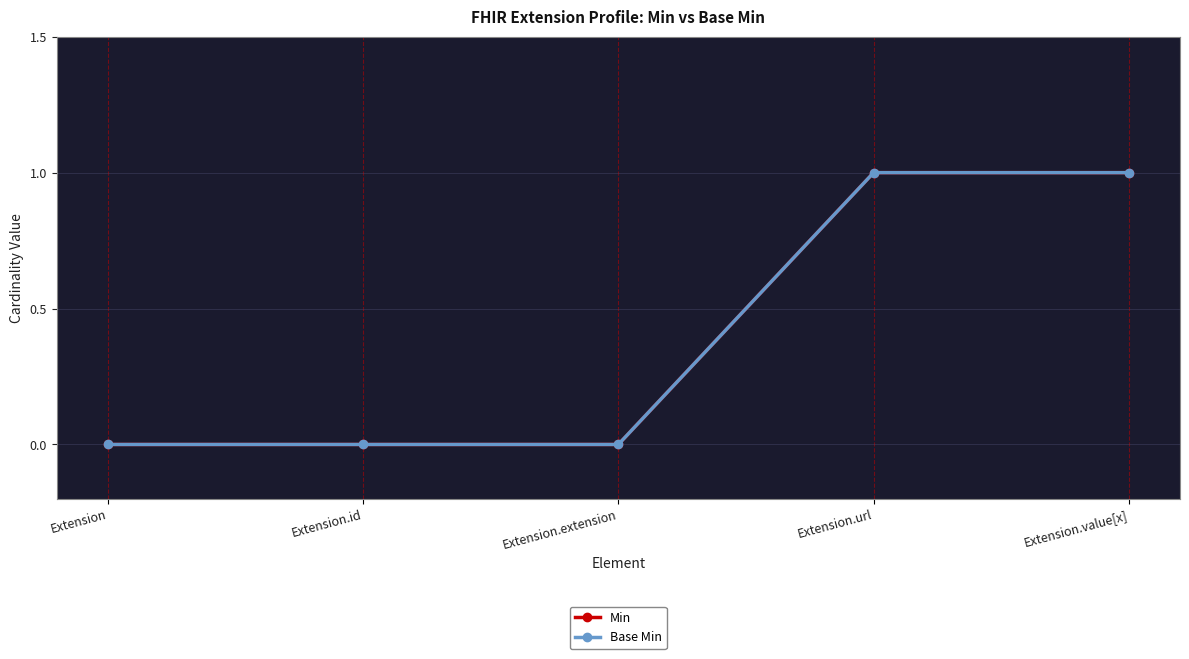

At which label does Base Min reach its peak?

Extension.url